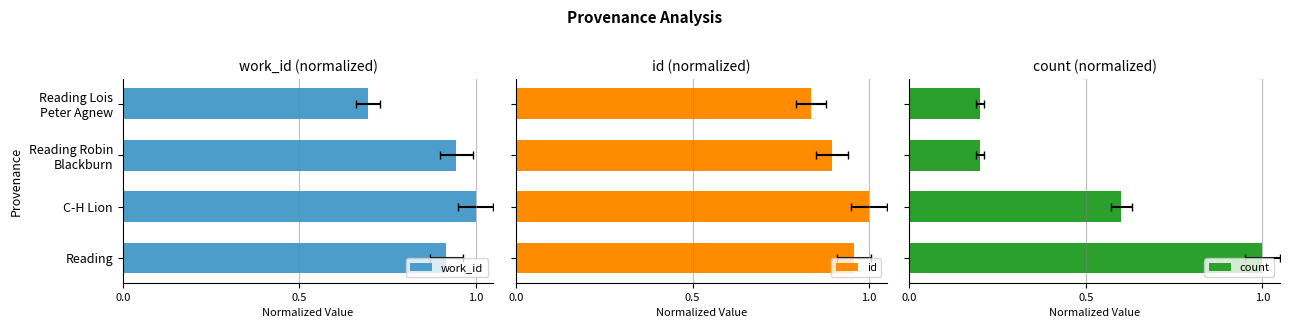

Are the bars horizontal?

Yes